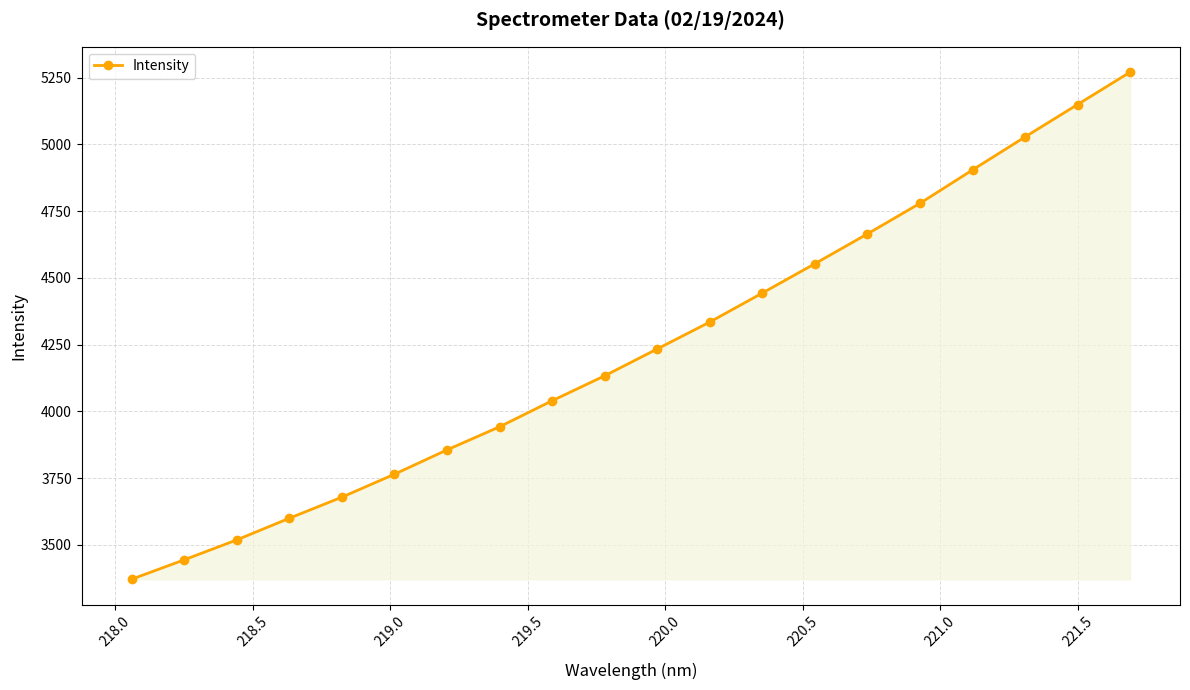

What is the value of the 17th point from the left?

4904.3